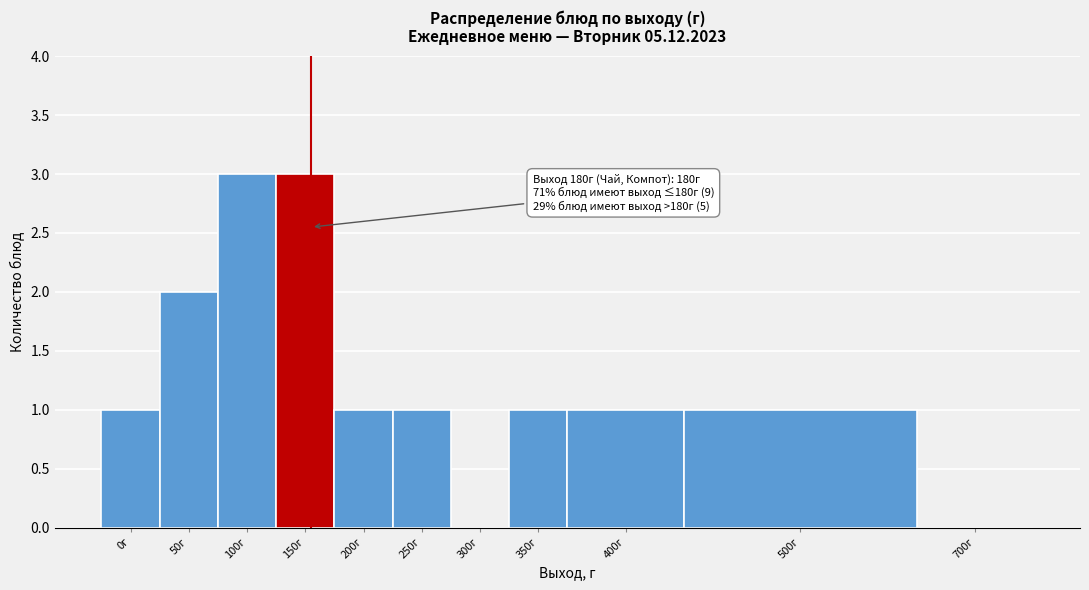

Reading right to left, what are all the values shown in this chart?

700г=0	500г=1	400г=1	350г=1	300г=0	250г=1	200г=1	150г=3	100г=3	50г=2	0г=1